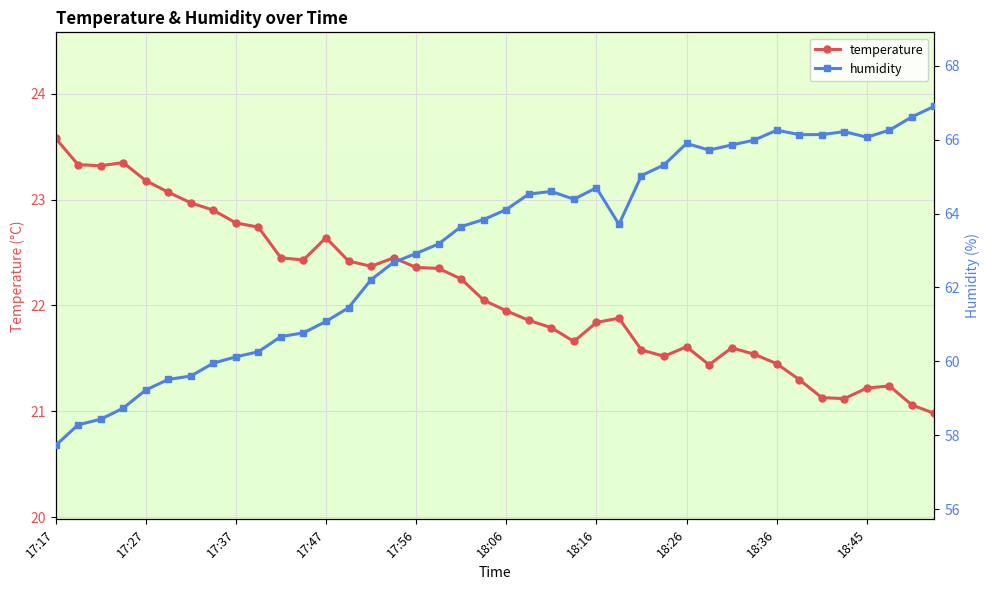

True or false: temperature has more than 2 points higher than both neighbors.

True